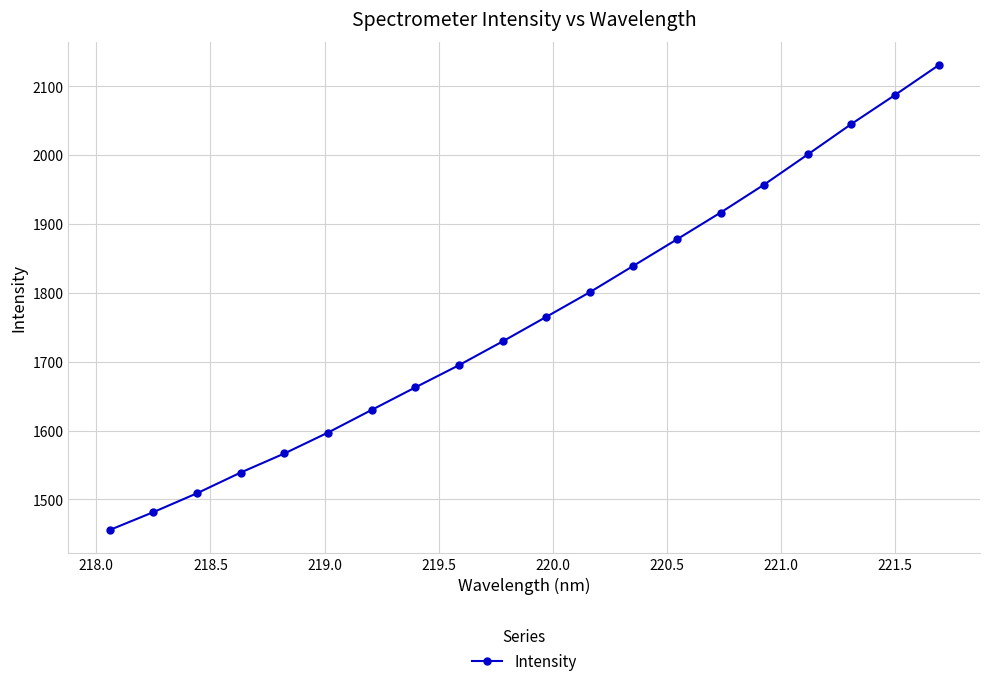

Reading left to right, list all the values displayed in this chart.

1455.6	1481.5	1508.9	1539.0	1566.7	1597.1	1629.9	1662.7	1694.9	1729.5	1765.1	1801.0	1839.4	1877.9	1916.8	1957.5	2001.2	2045.5	2087.6	2130.9